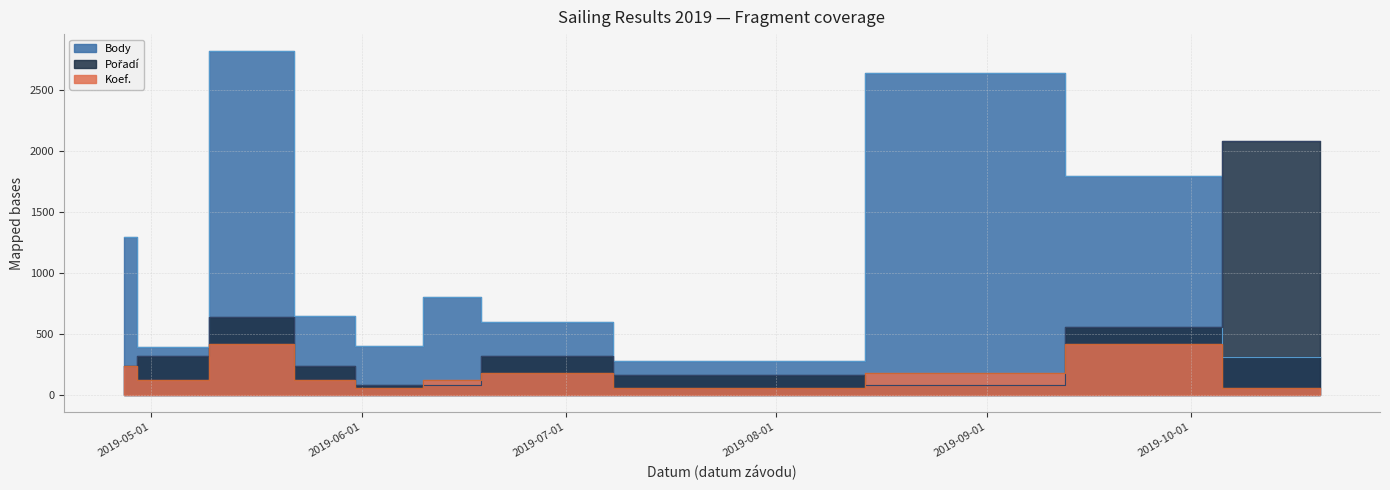

Which series has the largest total across all categories?

Body